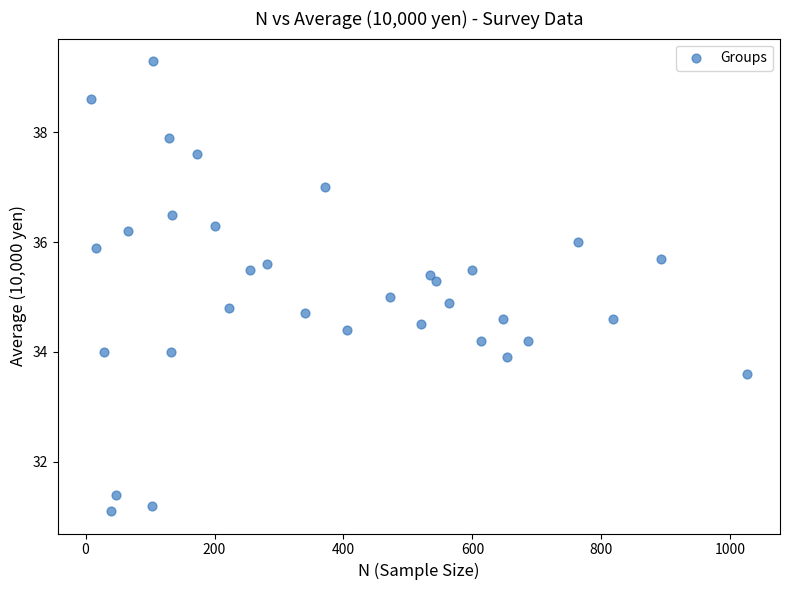

What is the range of X values (max minus min)?

1018.0